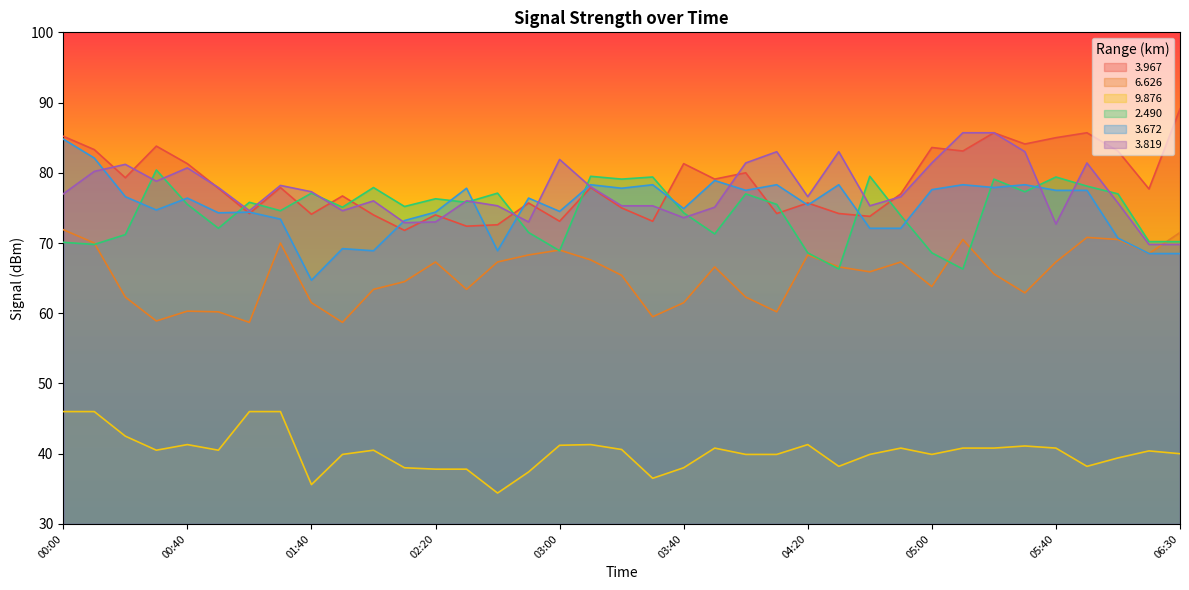

What is the difference between the second highest and minimum values in the   3.672 series?

17.4